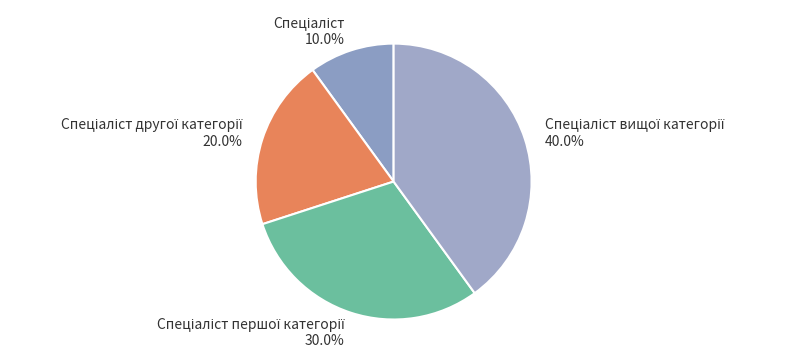

To the nearest percent, what is the average slice percentage?

25%